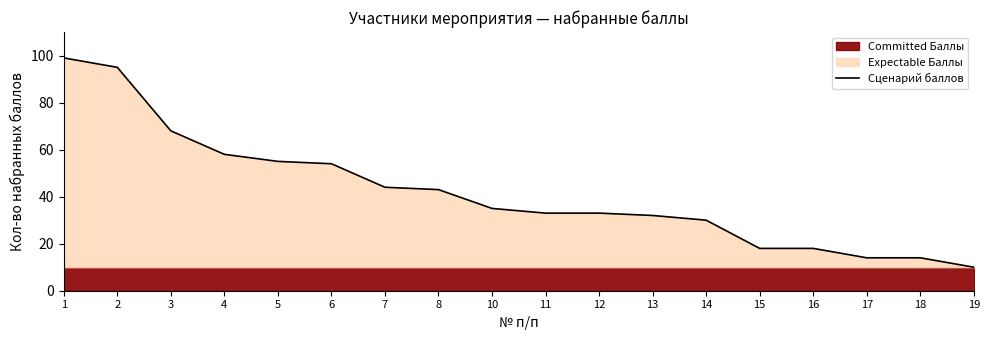

The value of Сценарий баллов at 3 is 23. True or false?

False